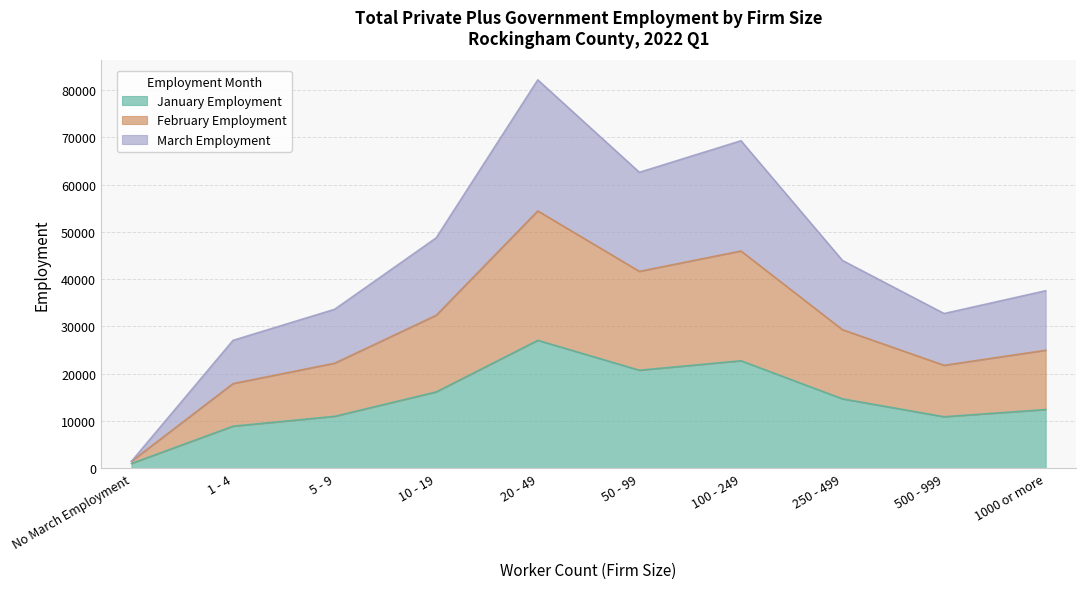

What is the lowest value of the January Employment series?

1037